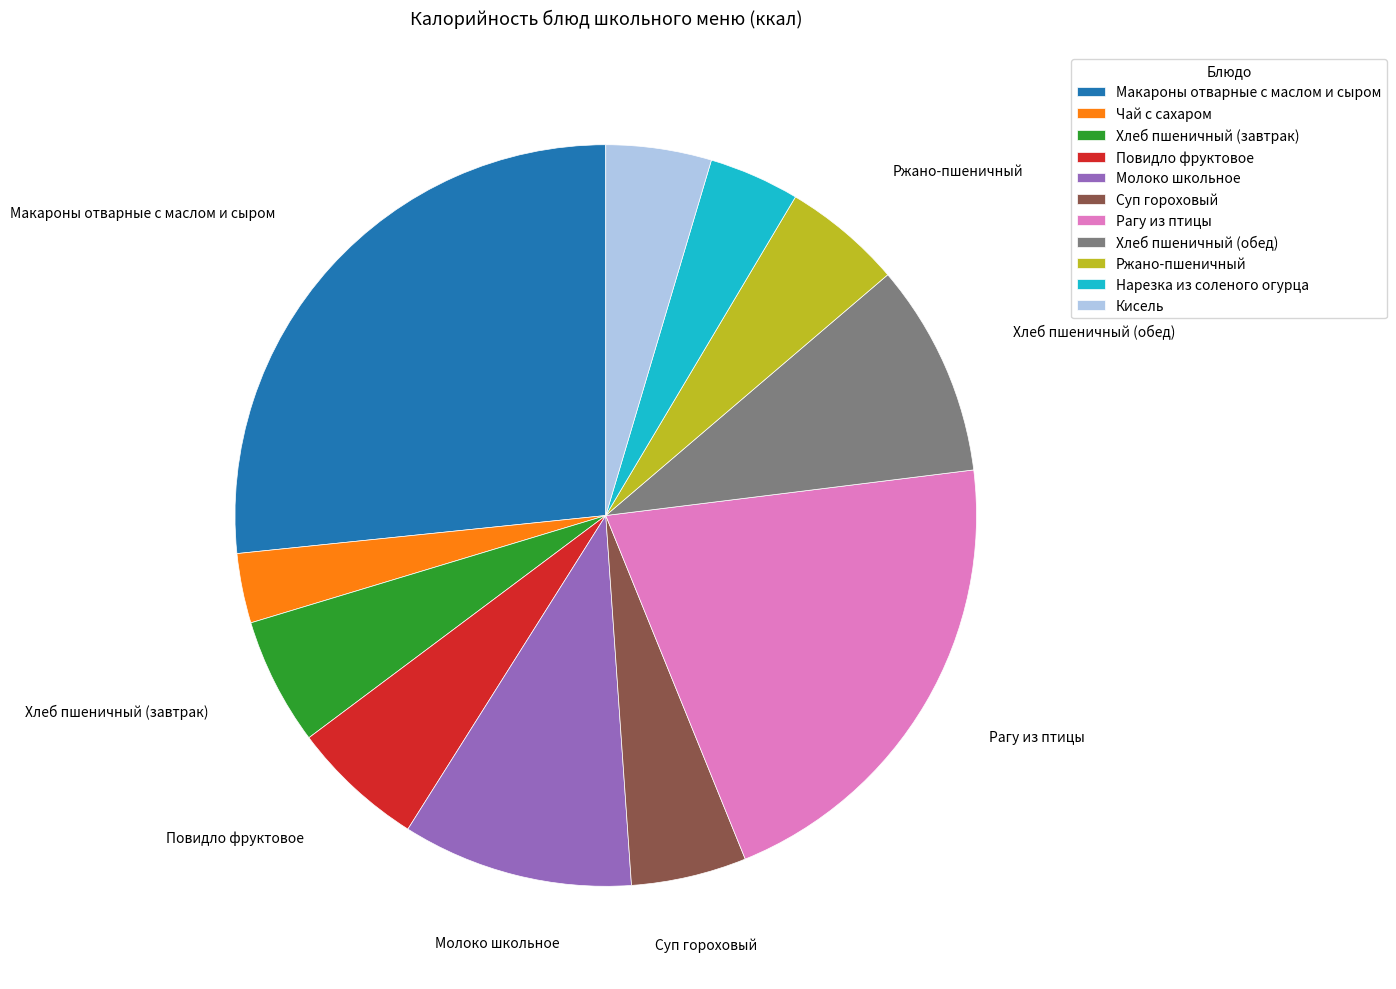

How many slices are in this pie chart?

11